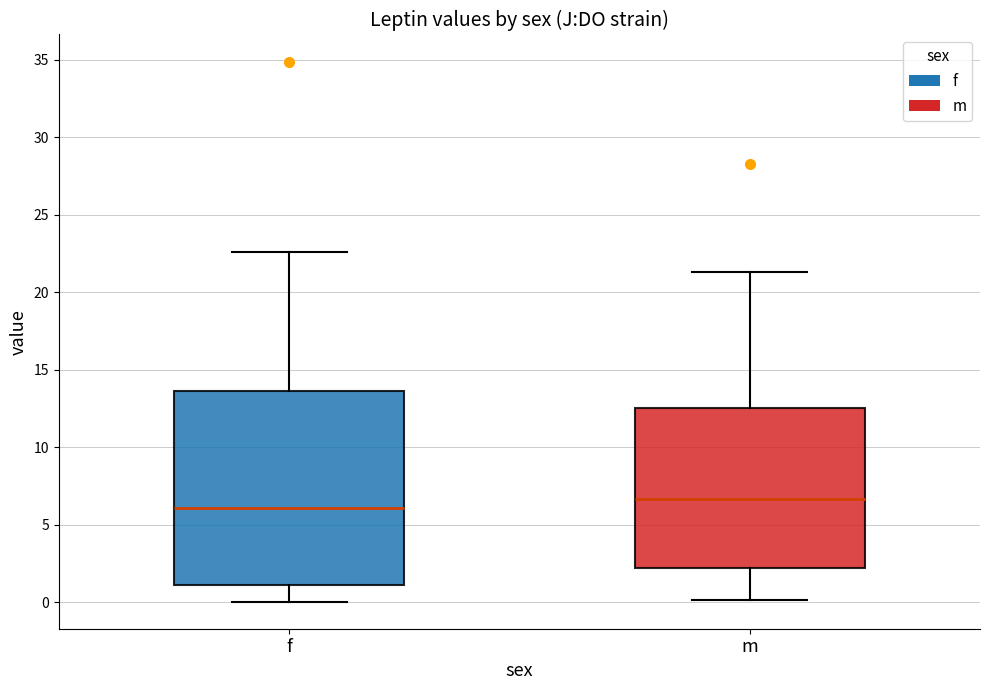

Where is the lower edge of the box for m on the y-axis? The values are not printed on the chart, so give them approximately, as read against the axis.

2.0